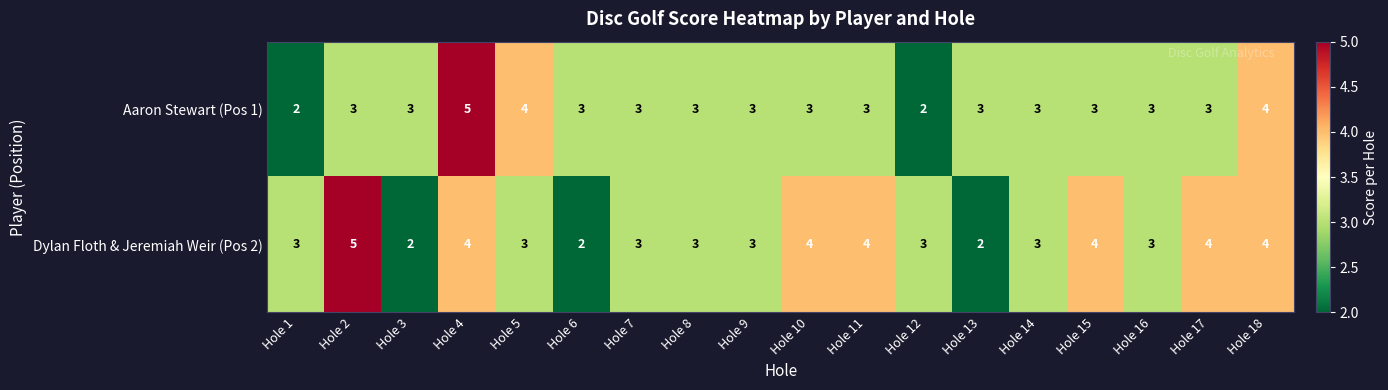

What is the highest value of the Aaron Stewart (Pos 1) series?

5